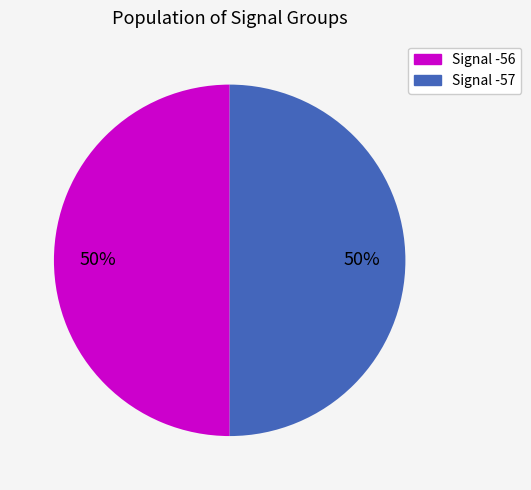

Is it true that Signal -56 is 50% of the pie?

True